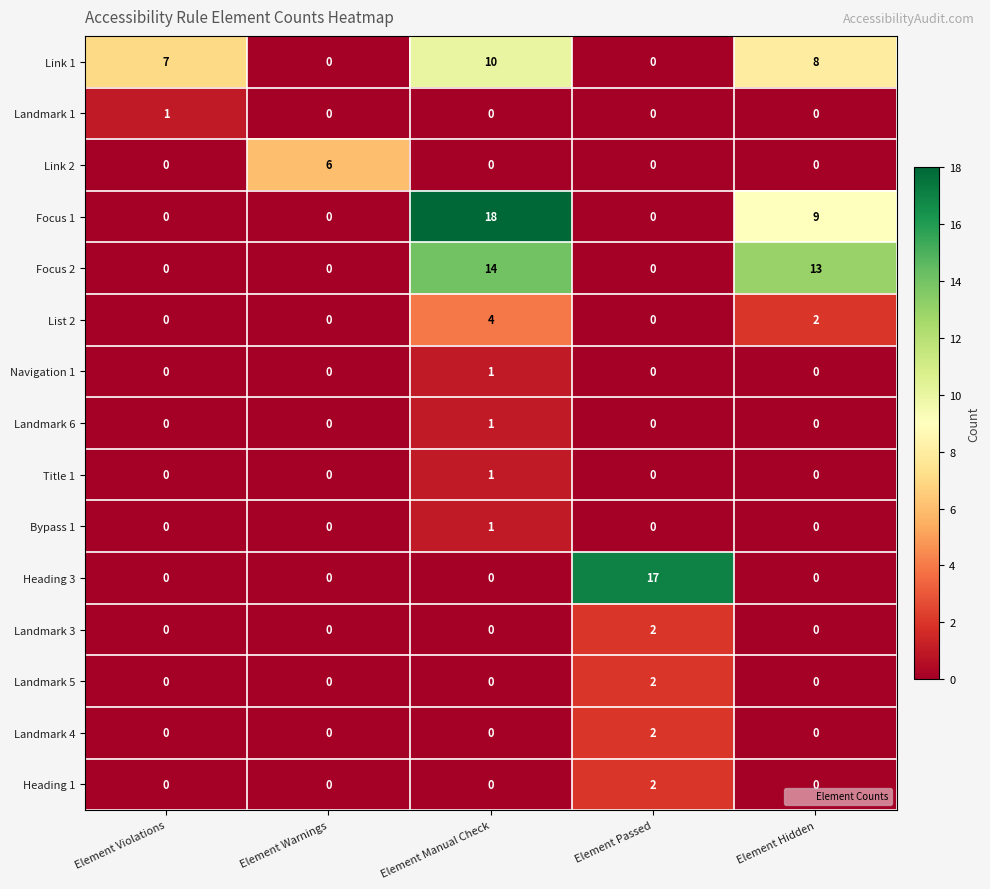

What is the total value across all series at Element Manual Check?

50